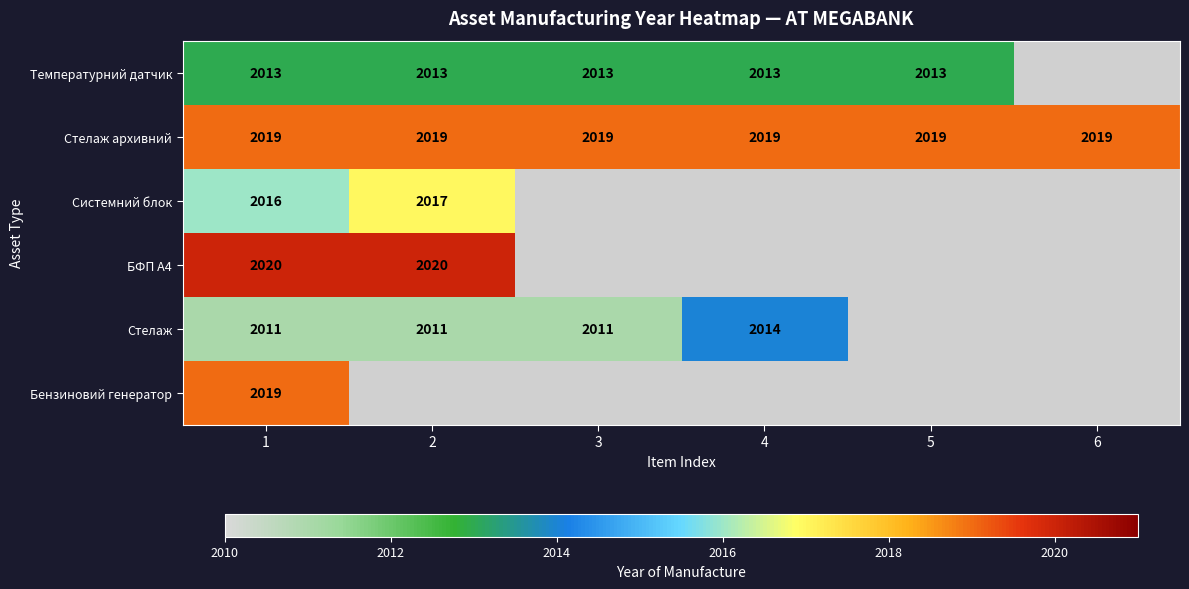

Is it true that БФП А4 equals 2957 at 1?

False